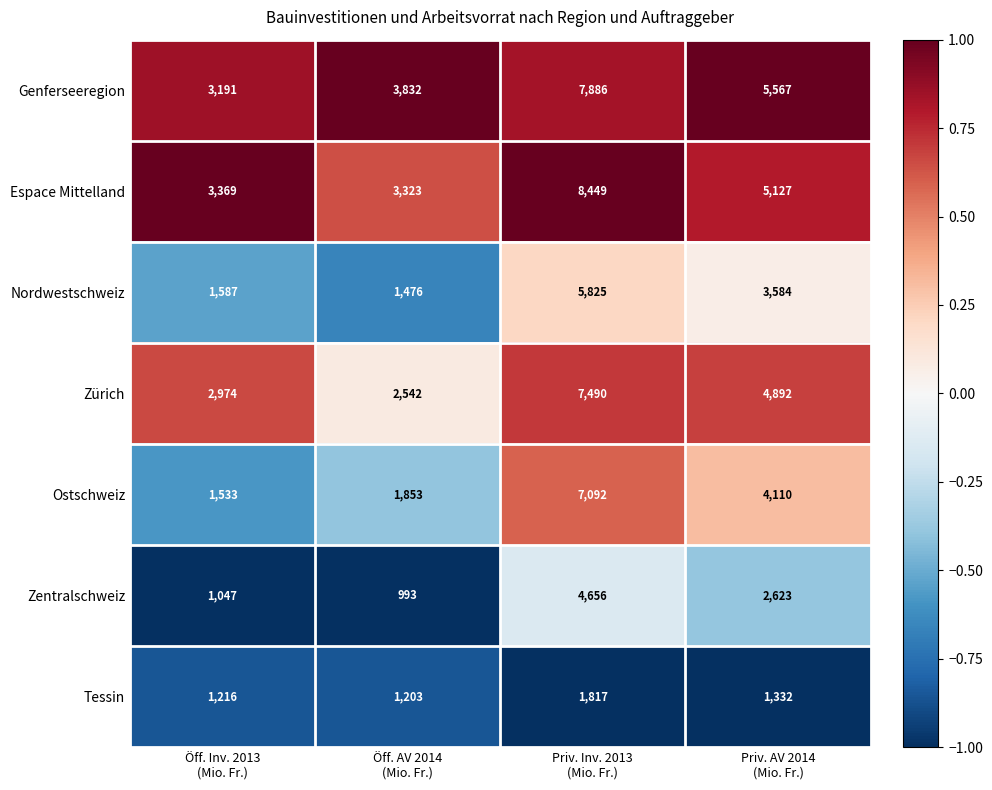

Which series has the largest range (max minus min)?

Ostschweiz